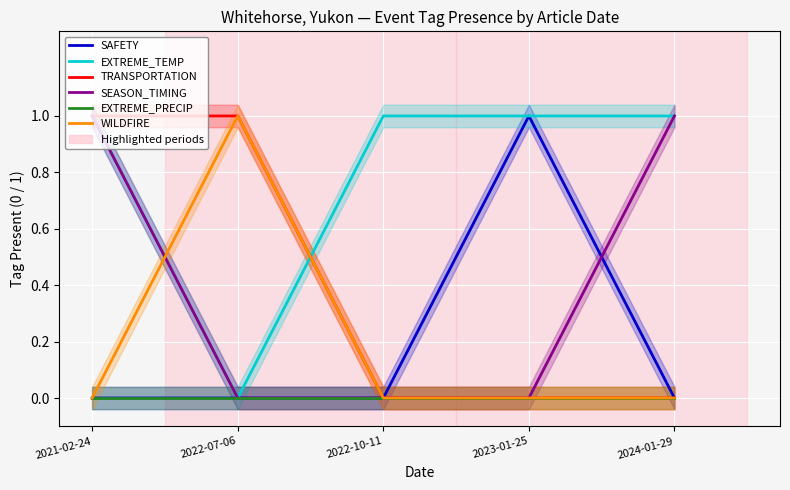

Which category has the highest value in the EXTREME_PRECIP series?

2021-02-24